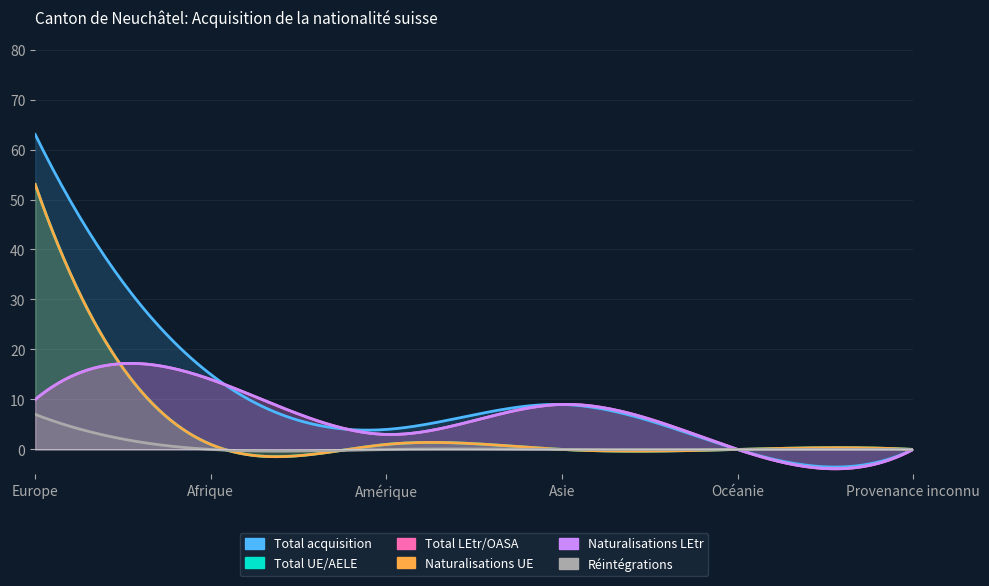

Where is the first local minimum for Total LEtr/OASA?

Amérique